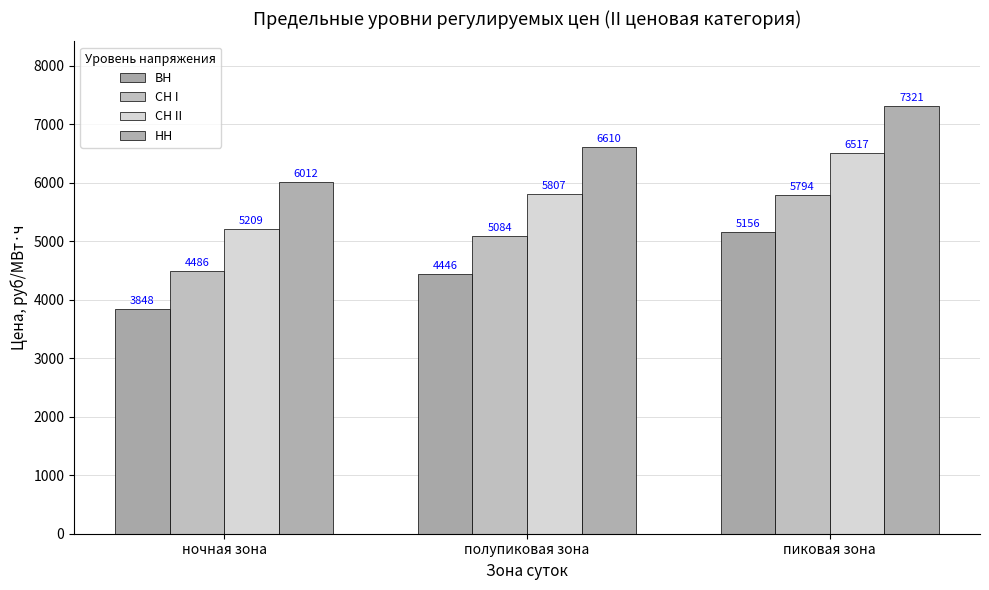

How many data points in ВН are above 4446?

2